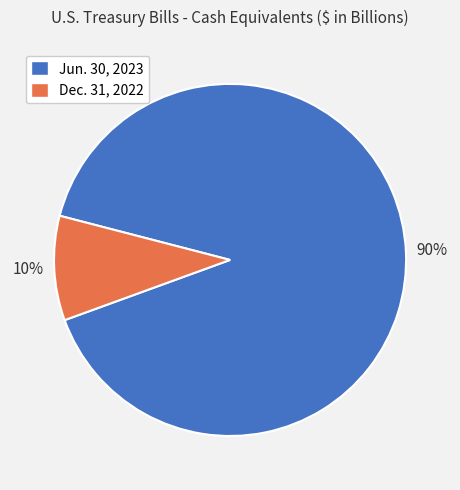

To the nearest percent, what is the average slice percentage?

50%